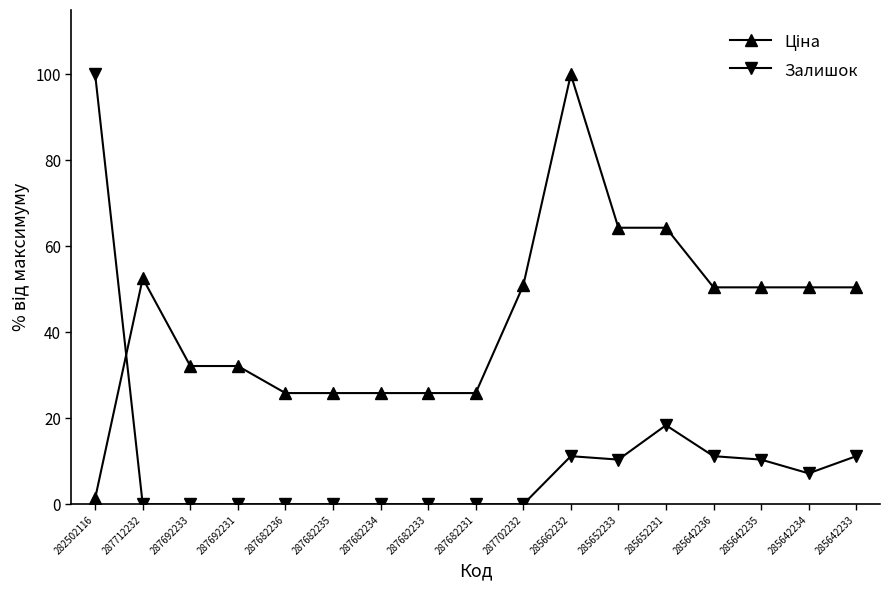

How many lines are shown in the chart?

2